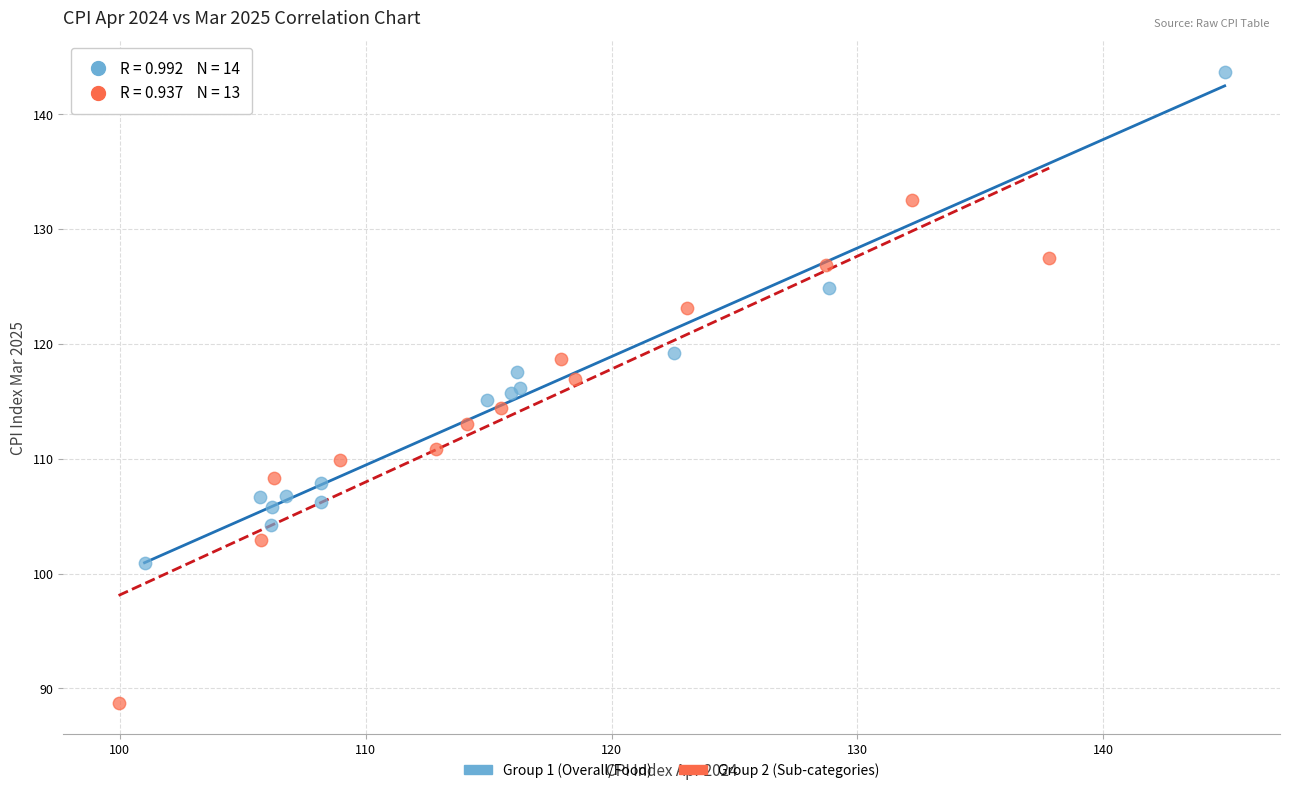

What are all the series names shown in the legend?

Group 1 (Overall/Food), Group 2 (Sub-categories)